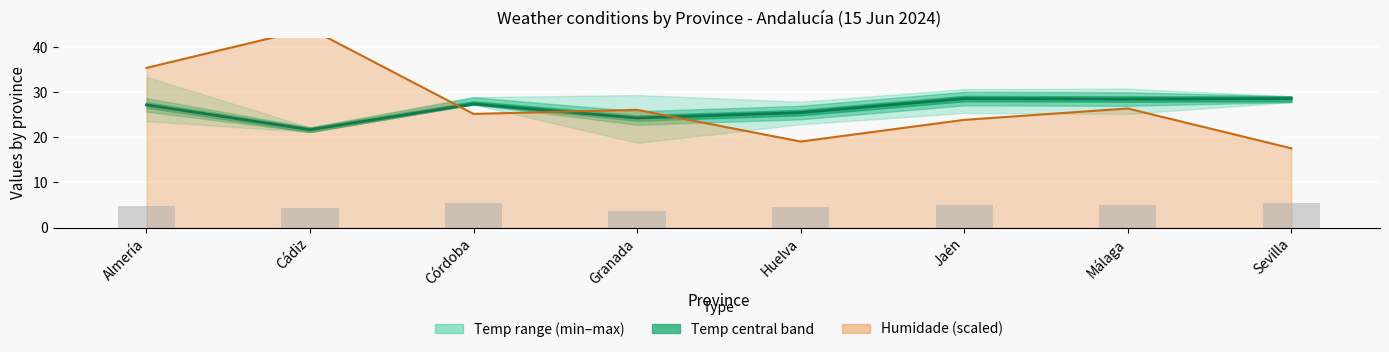

Reading right to left, extract all data points from this chart.

Temperatura media: Sevilla=28.6	Málaga=28.5	Jaén=28.6	Huelva=25.5	Granada=24.3	Córdoba=27.4	Cádiz=21.7	Almería=27.2
Humidade media (scaled): Sevilla=17.6	Málaga=26.4	Jaén=23.9	Huelva=19.1	Granada=26.1	Córdoba=25.2	Cádiz=44.1	Almería=35.4
Temp min indicator: Sevilla=5.6	Málaga=5.0	Jaén=5.1	Huelva=4.6	Granada=3.8	Córdoba=5.5	Cádiz=4.2	Almería=4.7